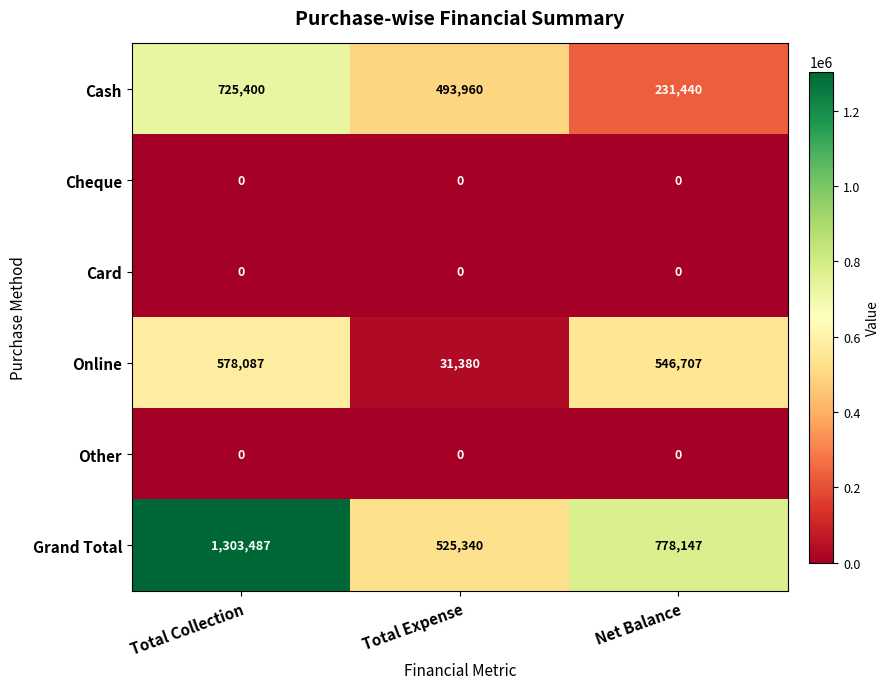

Reading left to right, extract all data points from this chart.

Cash: 725400	493960	231440
Cheque: 0	0	0
Card: 0	0	0
Online: 578087	31380	546707
Other: 0	0	0
Grand Total: 1303487	525340	778147